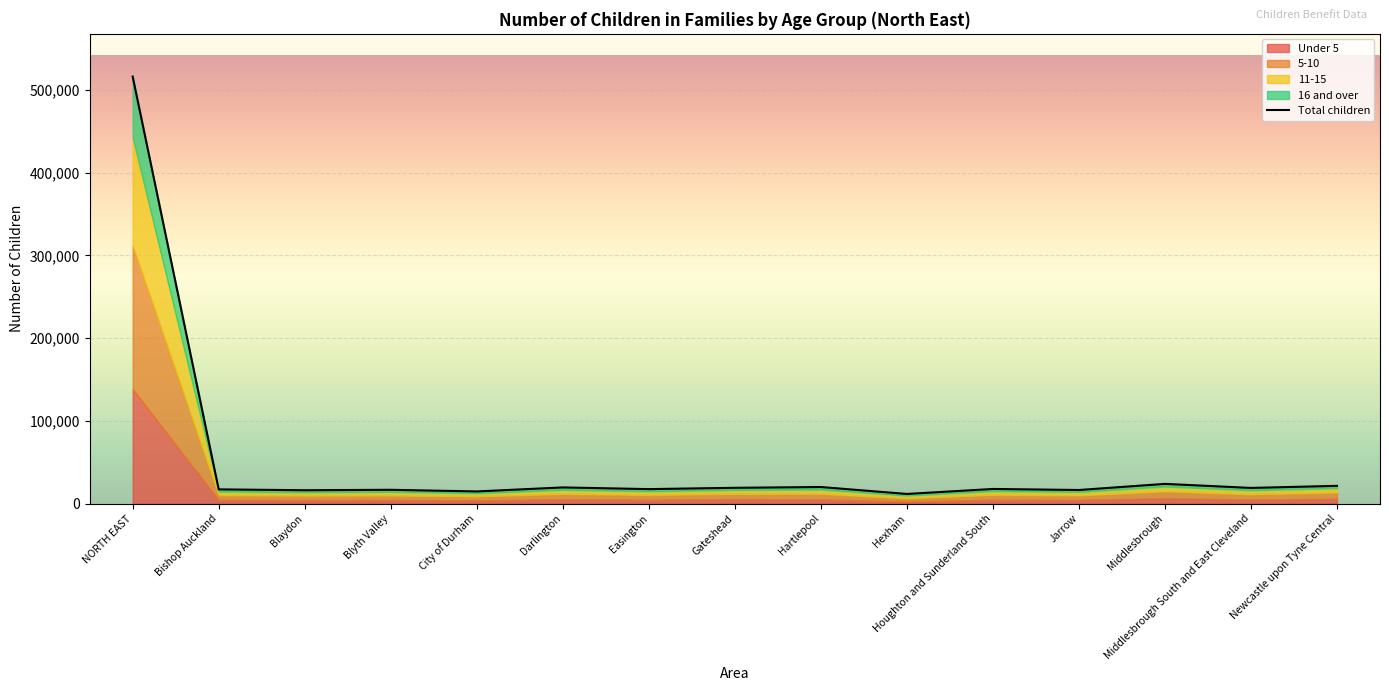

Where is the data nearest to the value 263822?

Middlesbrough